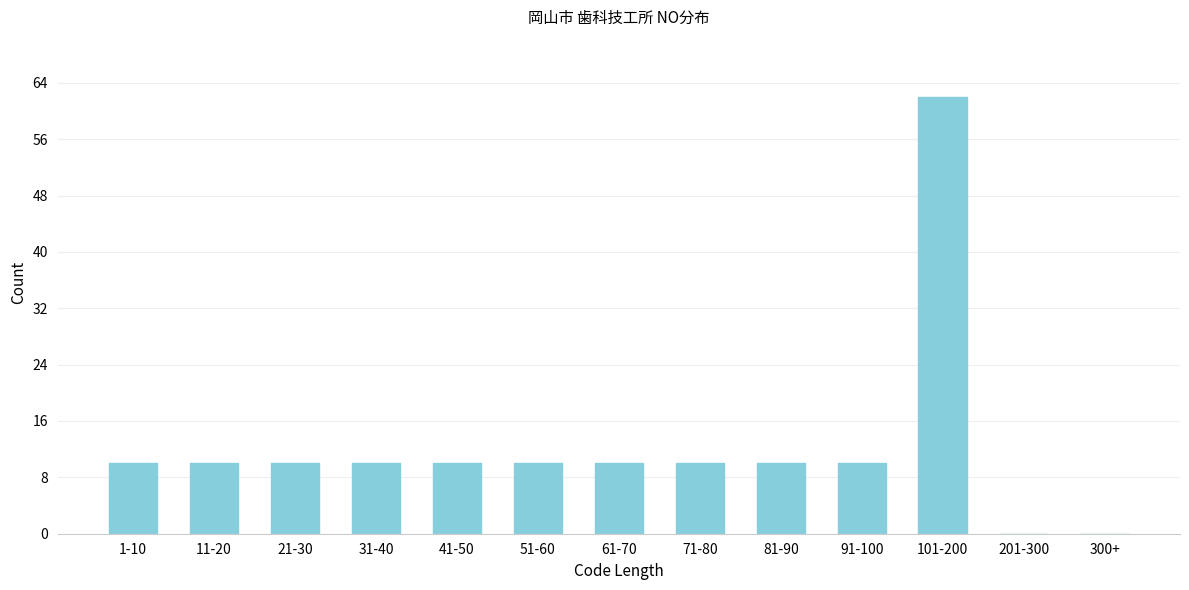

Reading left to right, list all the values displayed in this chart.

1-10=10	11-20=10	21-30=10	31-40=10	41-50=10	51-60=10	61-70=10	71-80=10	81-90=10	91-100=10	101-200=62	201-300=0	300+=0